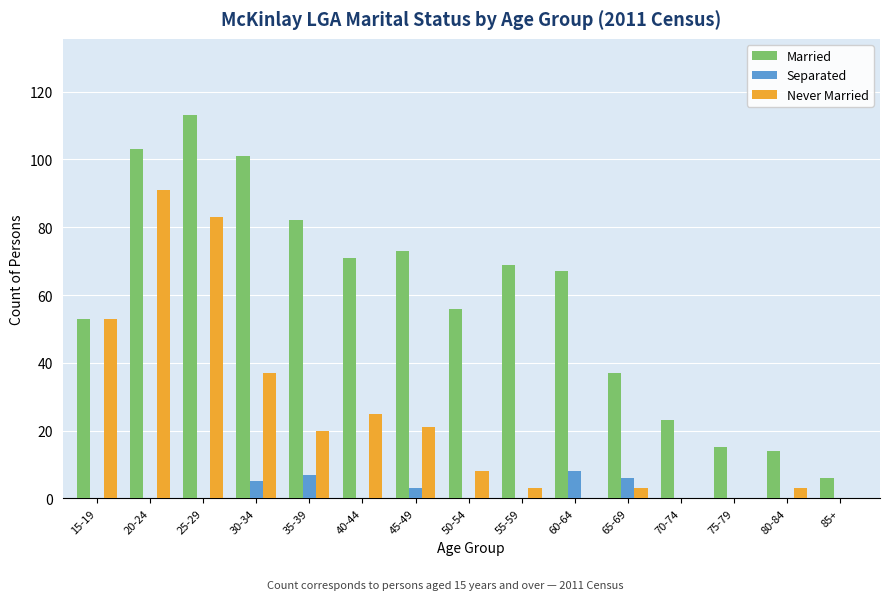

What is the greatest value displayed?

113